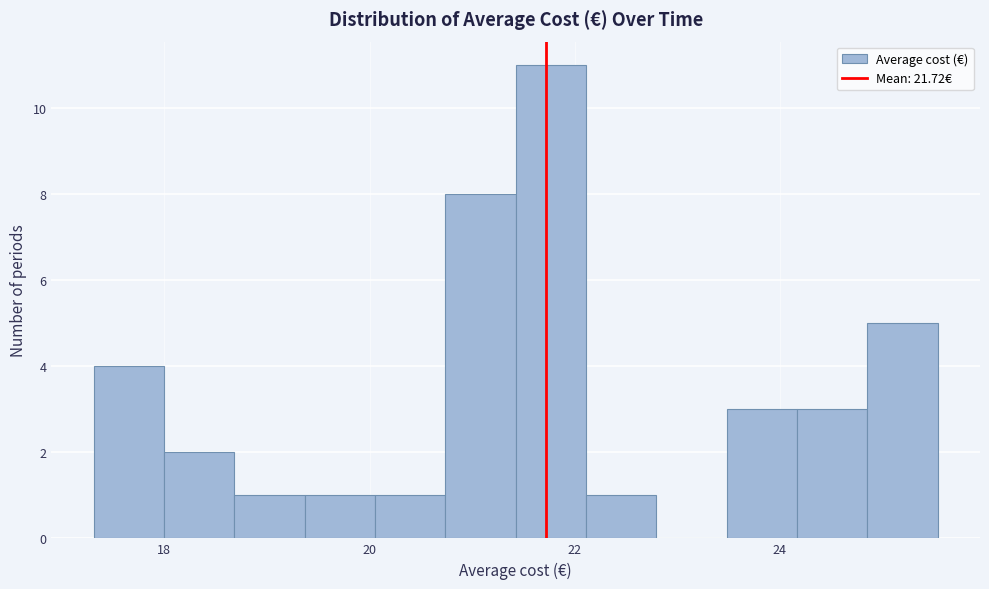

Read against the x-axis, roughly where is the centre of the tallest bar?

21.8